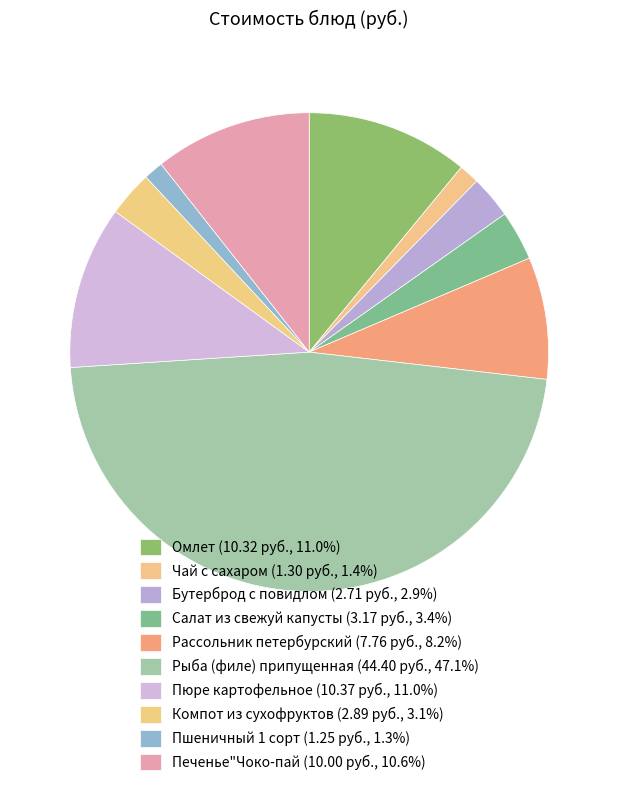

What is the smallest slice in the pie chart?

Пшеничный 1 сорт